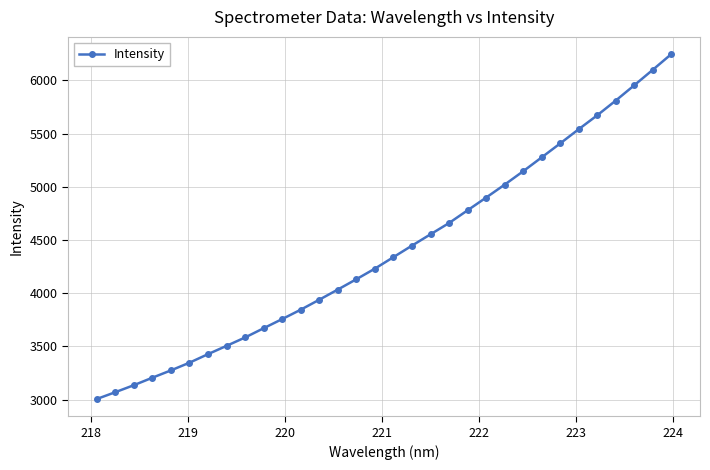

True or false: there are more than 2 points higher than both neighbors.

False